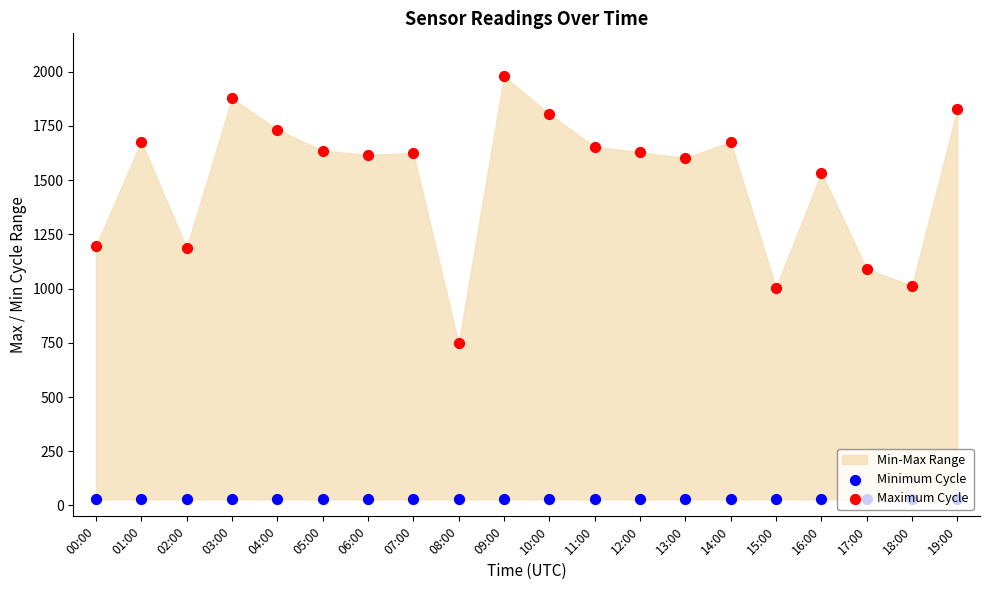

Which series has the widest spread of Y values?

Maximum Cycle